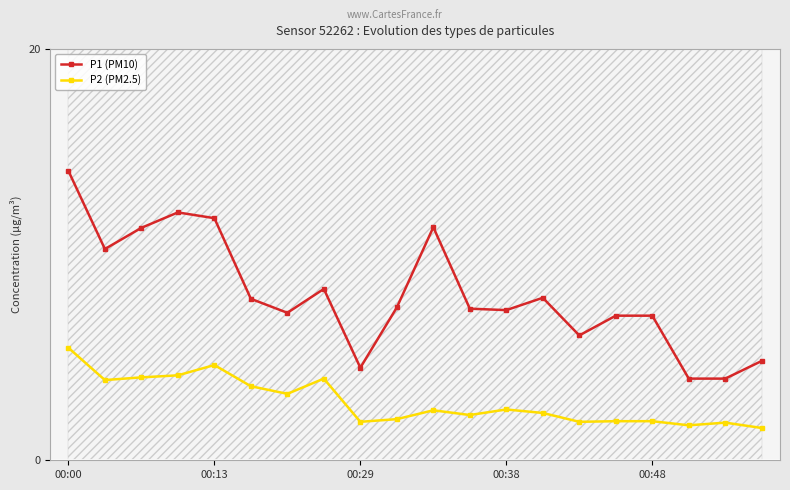

True or false: P1 (PM10) has a value of 7.2 at 6.

True